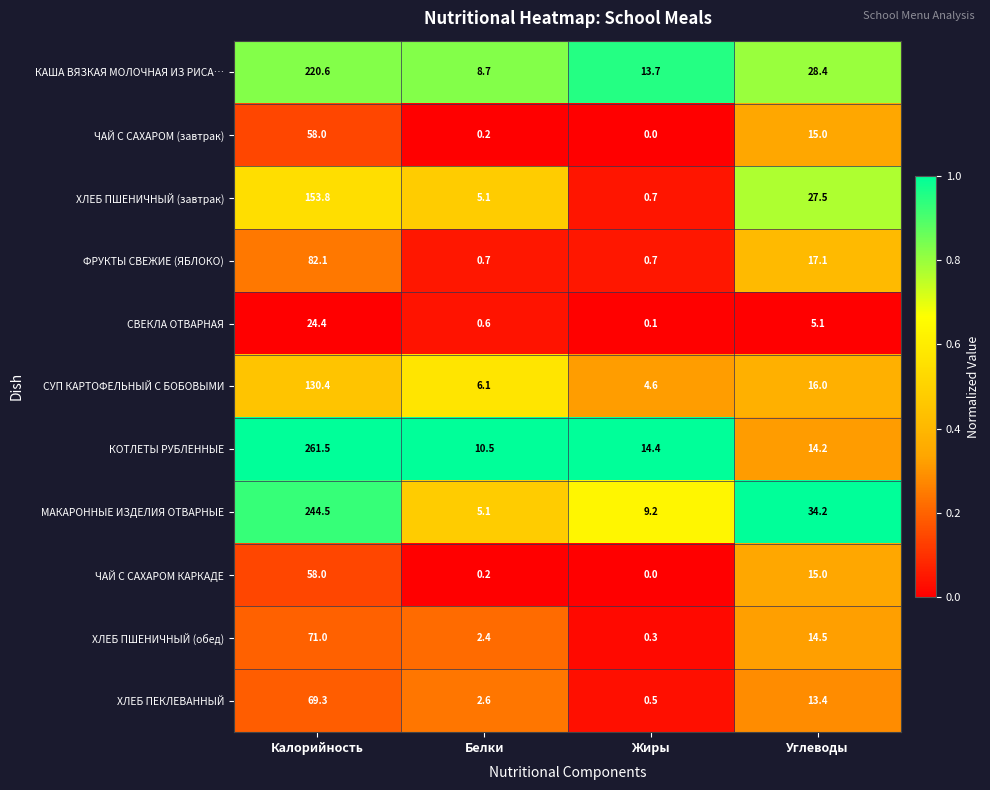

Count the number of data series in this chart.

11